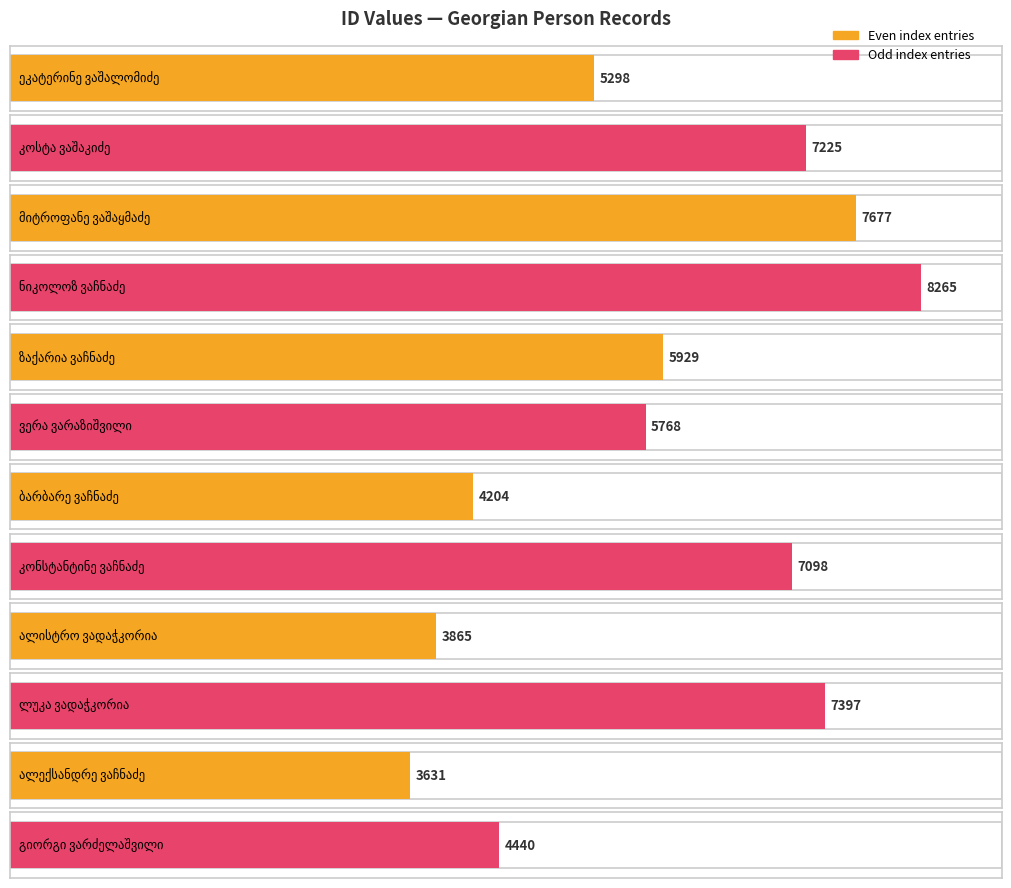

Which label corresponds to the largest value in the chart?

ნიკოლოზ ვაჩნაძე